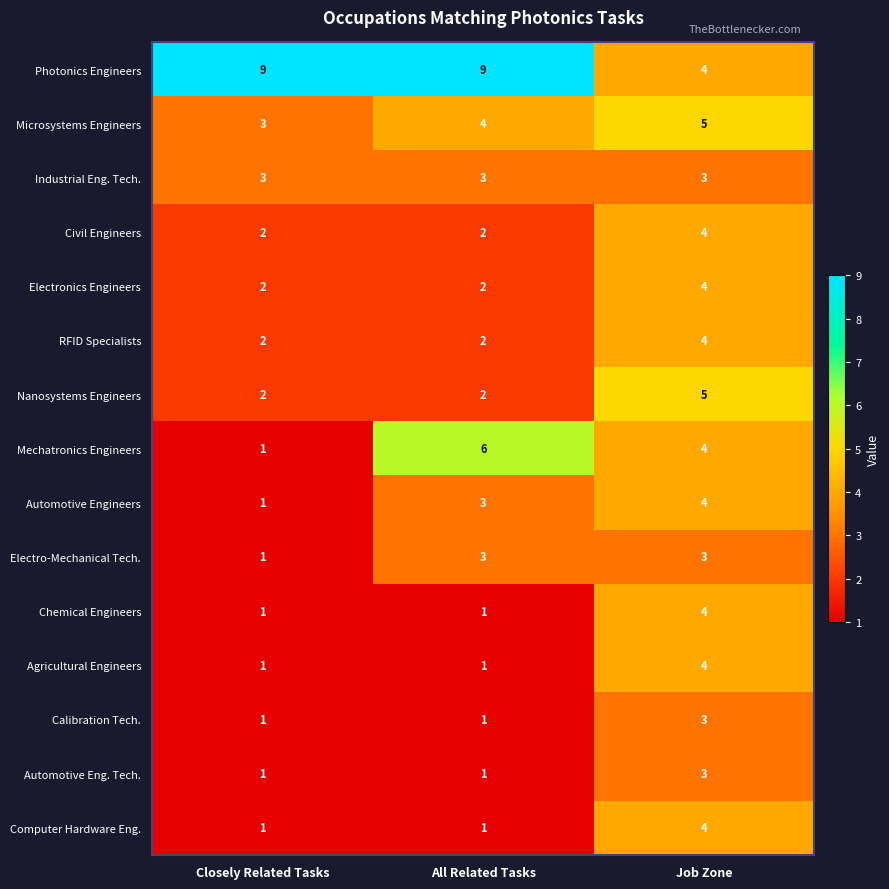

What is the difference between the maximum and minimum values in the Automotive Engineers series?

3